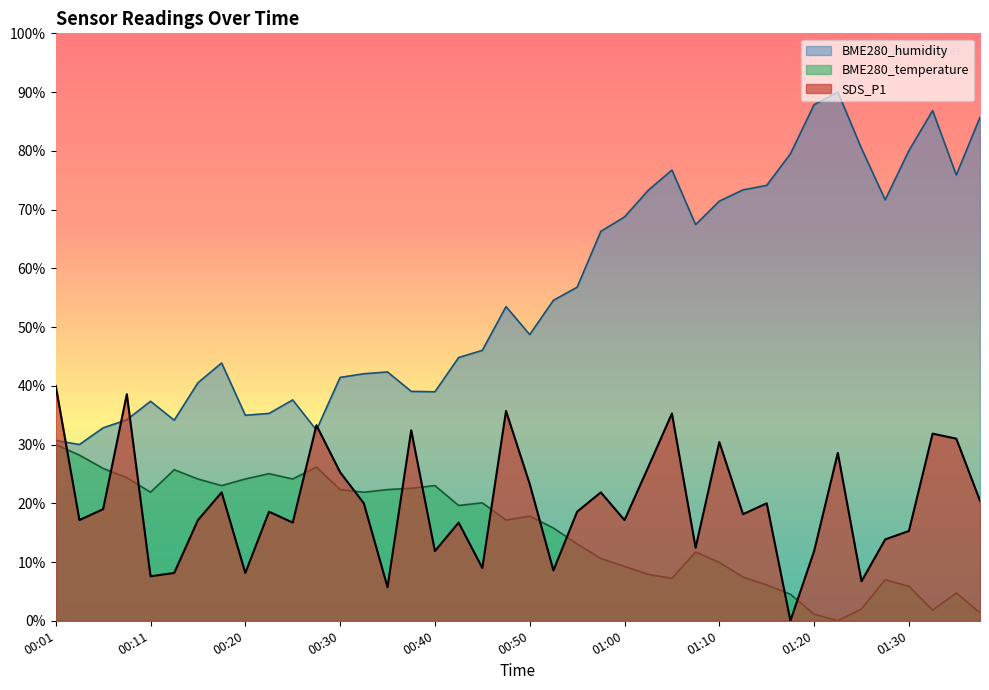

True or false: BME280_humidity and SDS_P1 intersect in this chart.

True